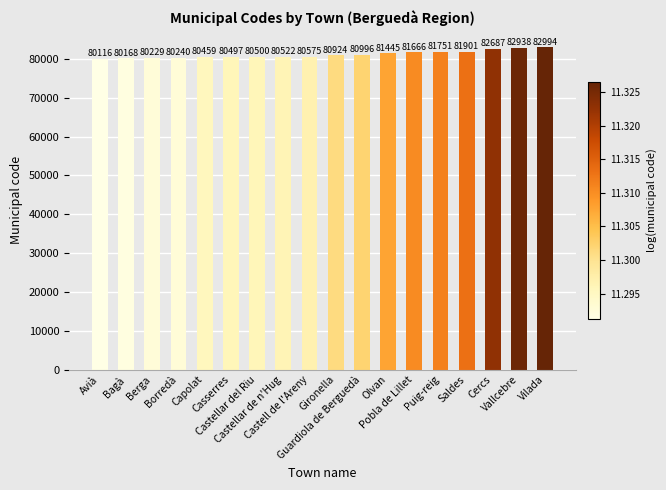

How many values are below 80924?

9